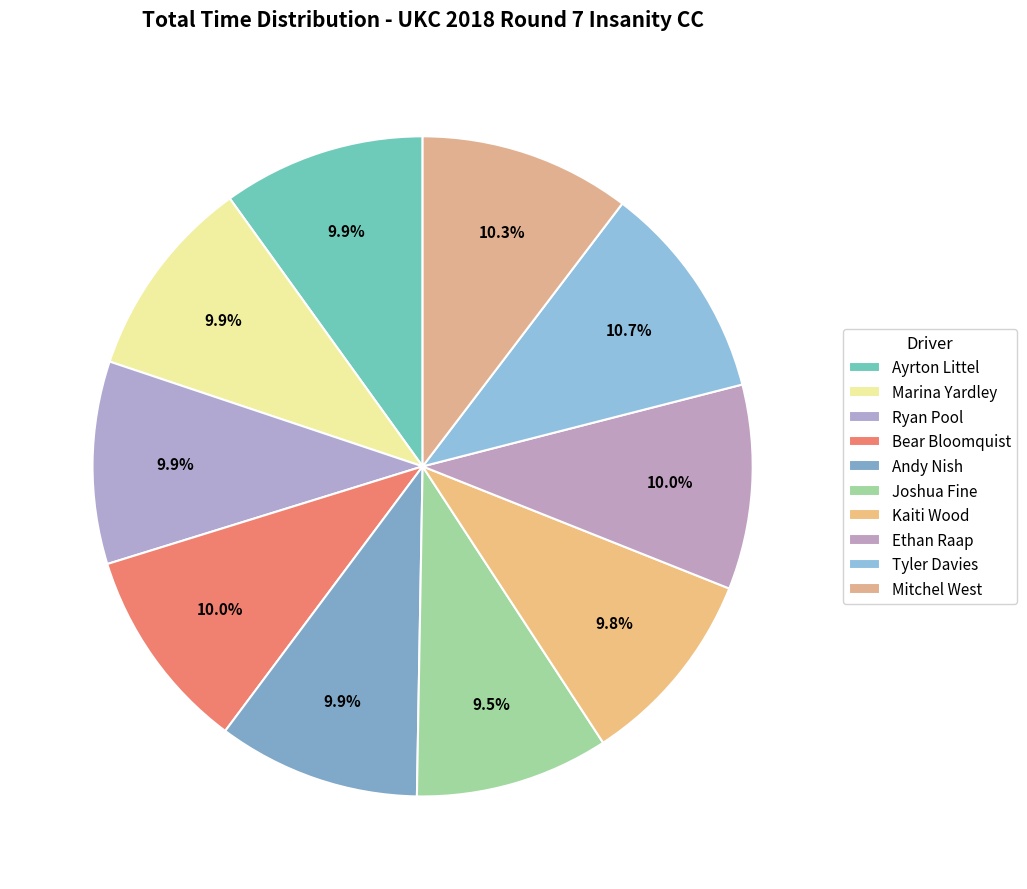

Between Tyler Davies and Ayrton Littel, which is larger?

Tyler Davies